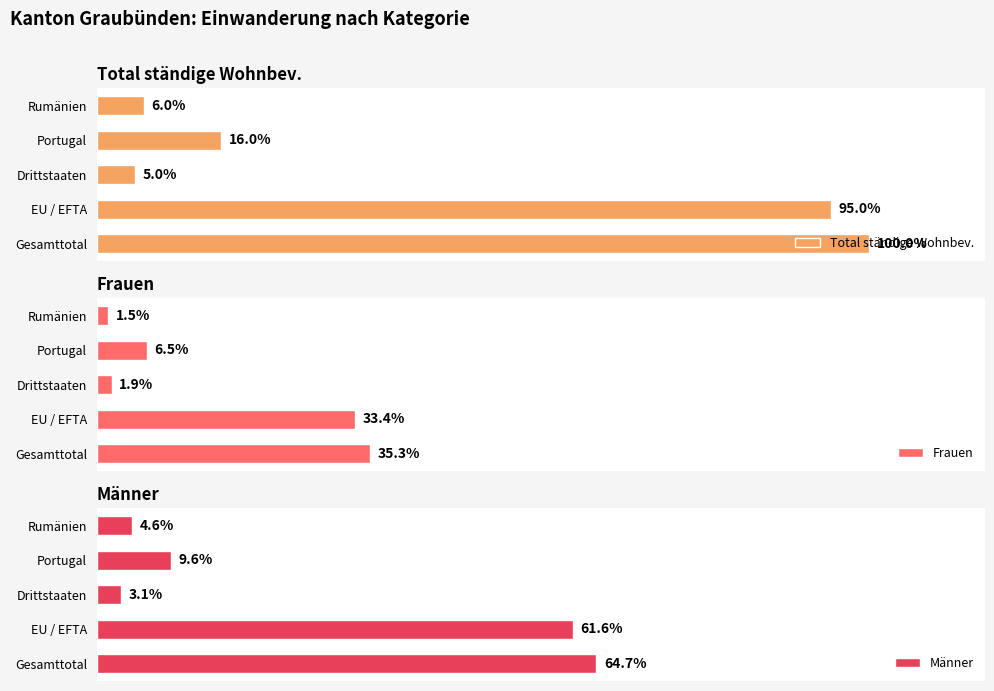

True or false: Total ständige Wohnbev. has a value of 122 at Portugal.

False